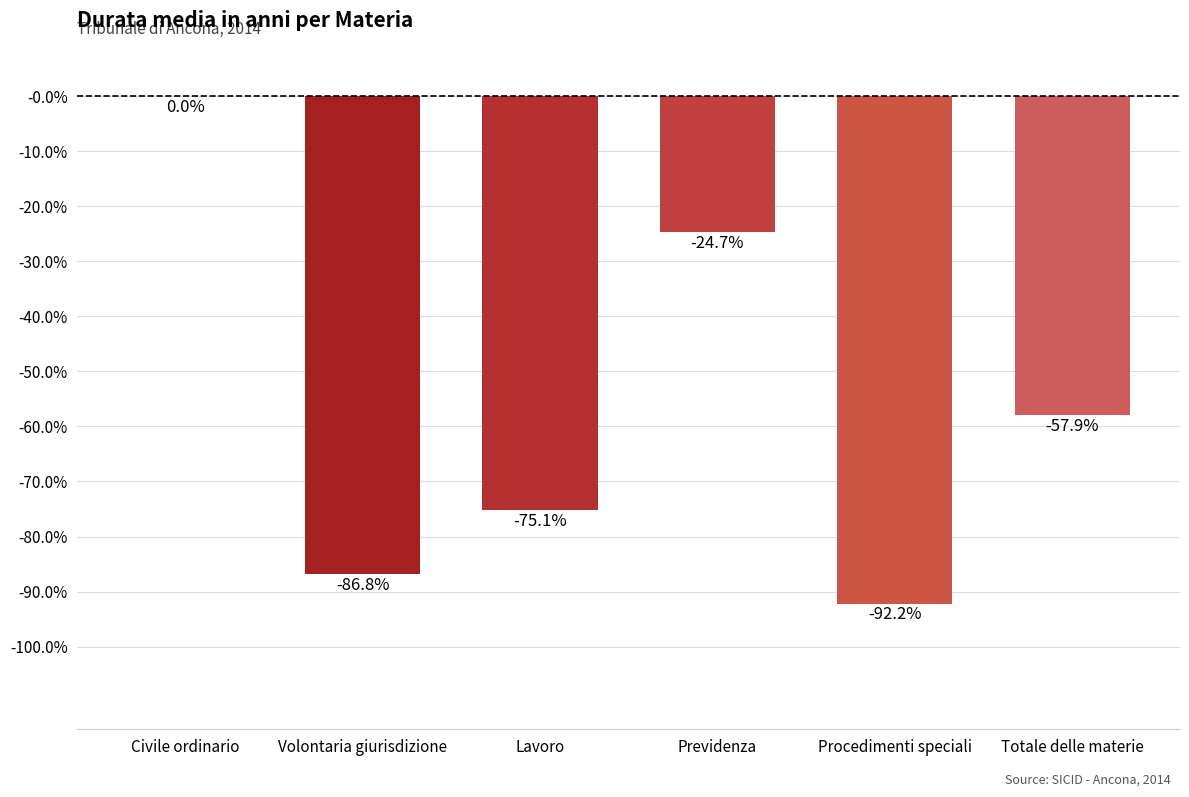

Are the bars horizontal?

No